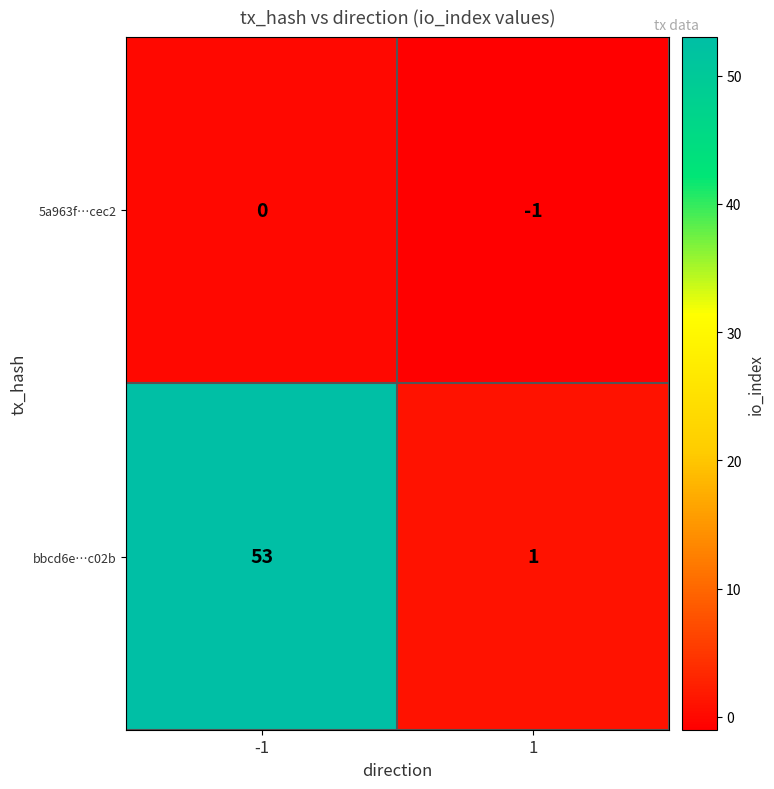

Rank the series by their average value, from highest to lowest.

bbcd6e…c02b, 5a963f…cec2